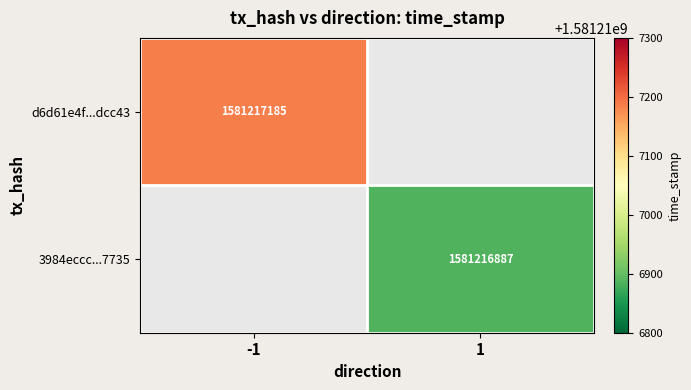

List the series in order of their overall mean, highest first.

d6d61e4f417fc7b862b77707314d3d6fd5dcc43, 3984eccca6d9431feabedae5eea5d86571b7735